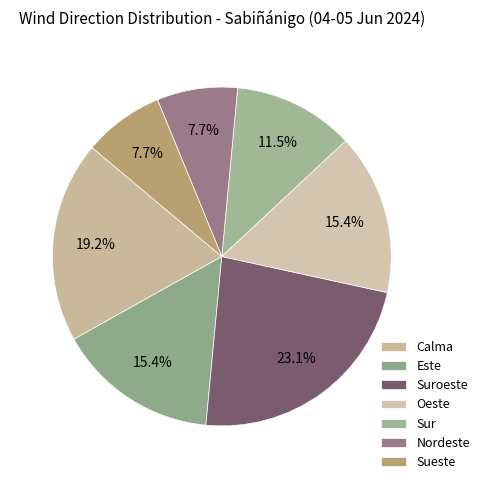

To the nearest percent, what is the difference between the Sueste and Sur slice percentages?

4%